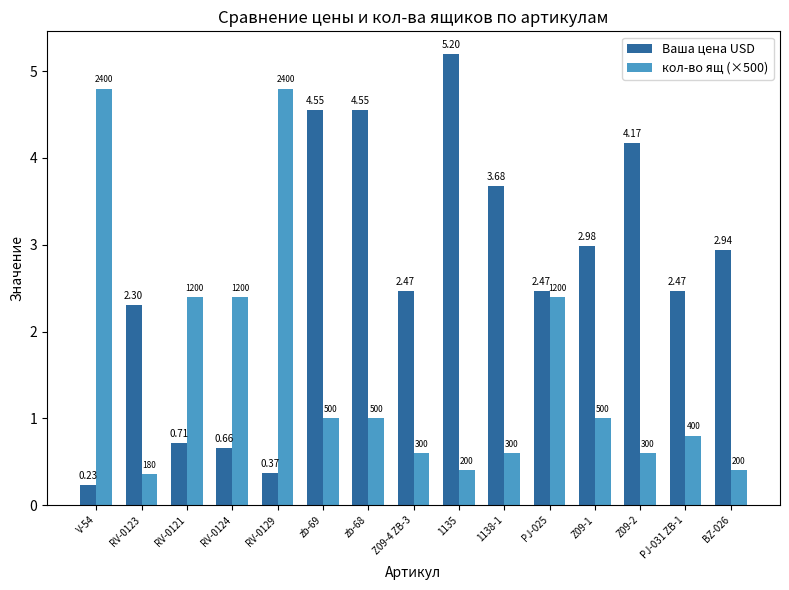

Rank the series by their maximum value, from lowest to highest.

кол-во ящ (×500), Ваша цена USD